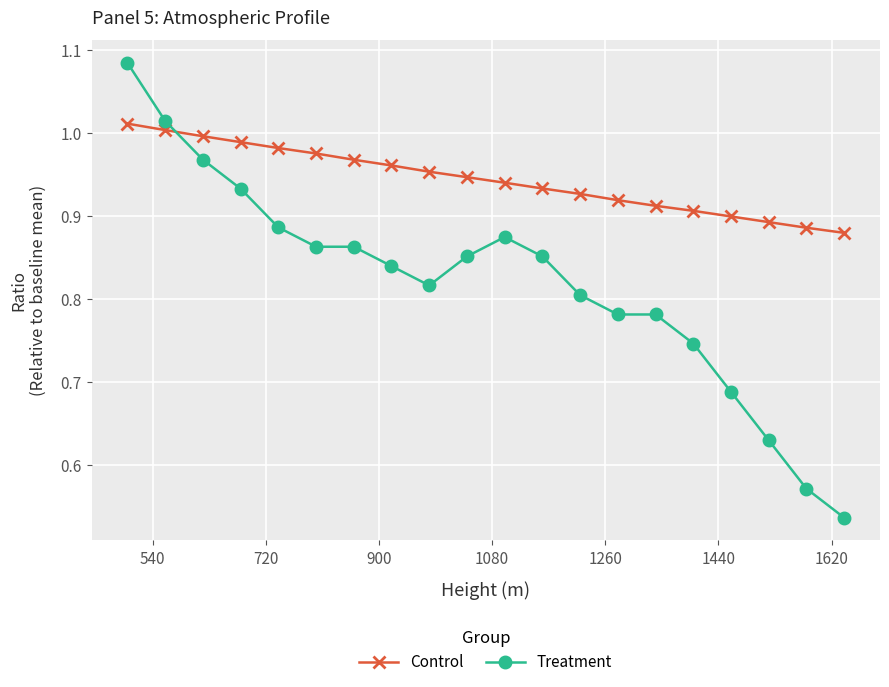

What are all the series names shown in the legend?

Control, Treatment